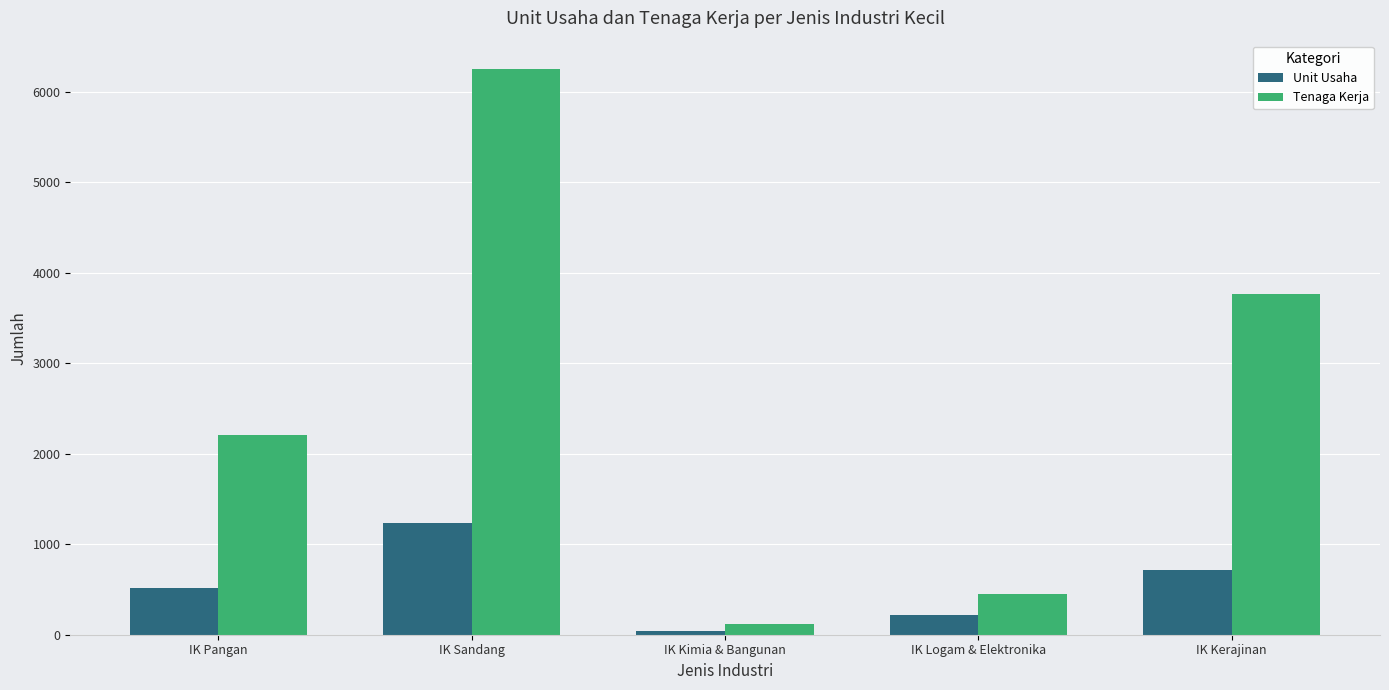

What is the sum of all Tenaga Kerja values?

12800